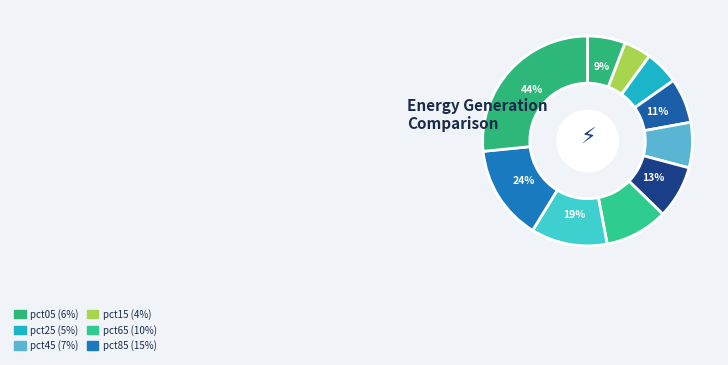

Rank the categories by value from lowest to highest.

pct15, pct25, pct05, pct35, pct45, pct55, pct65, pct75, pct85, pct95